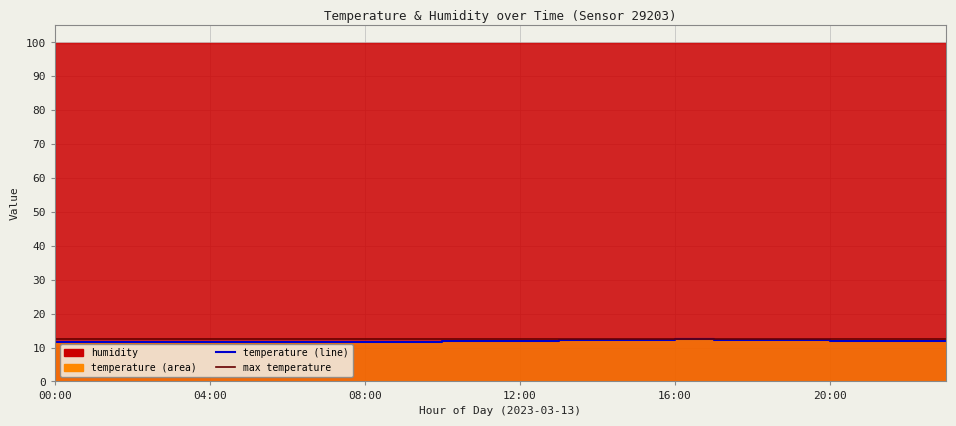

The chart shows a value of 11.8 at 23:00. True or false?

True